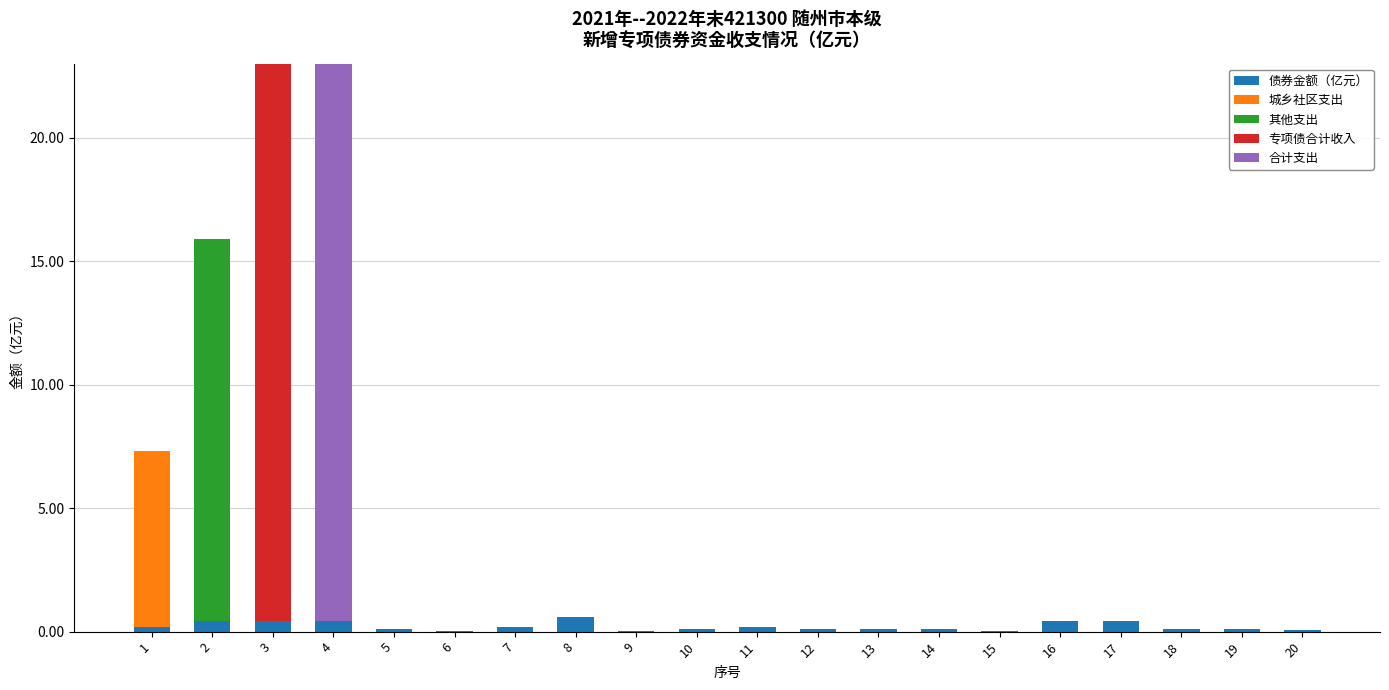

What is the maximum value for 债券金额（亿元）?

0.6